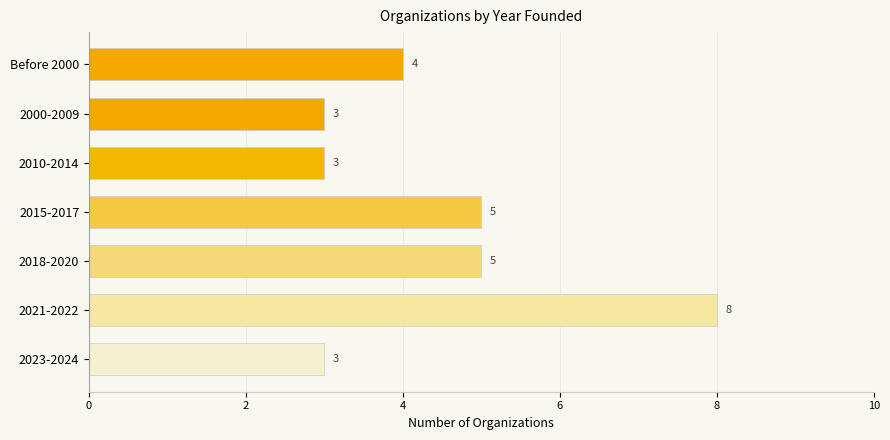

What is the ratio of the value at 2010-2014 to the value at 2015-2017?

0.6